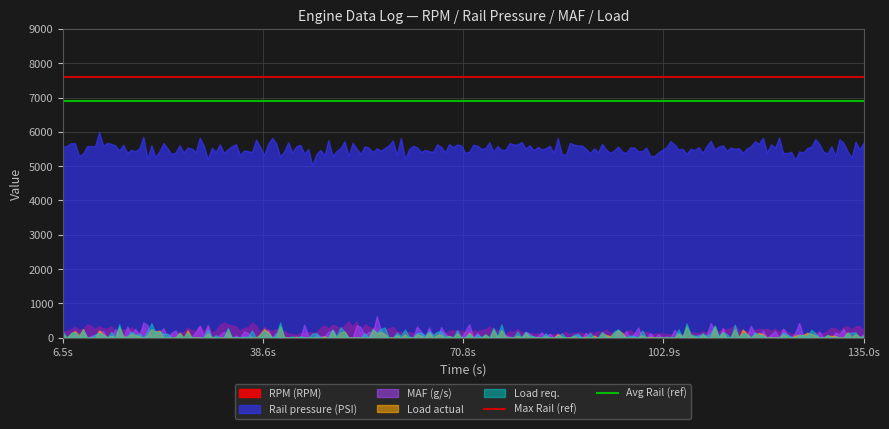

Which series has the largest total across all categories?

Rail pressure (PSI)